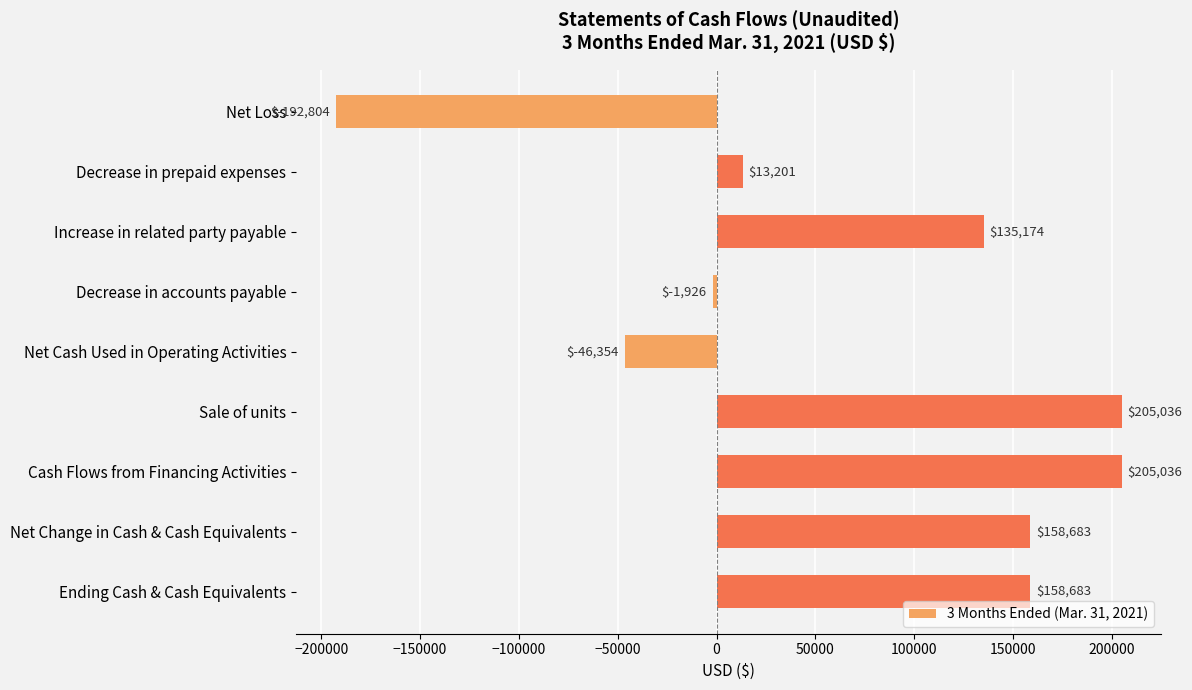

What is the label of the 7th bar from the top?

Cash Flows from Financing Activities